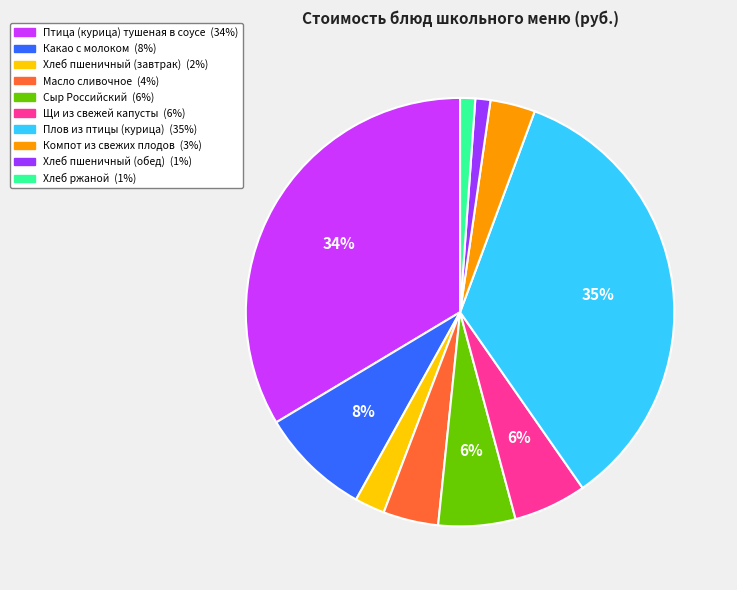

Combined, do Какао с молоком and Сыр Российский account for over 50%?

No